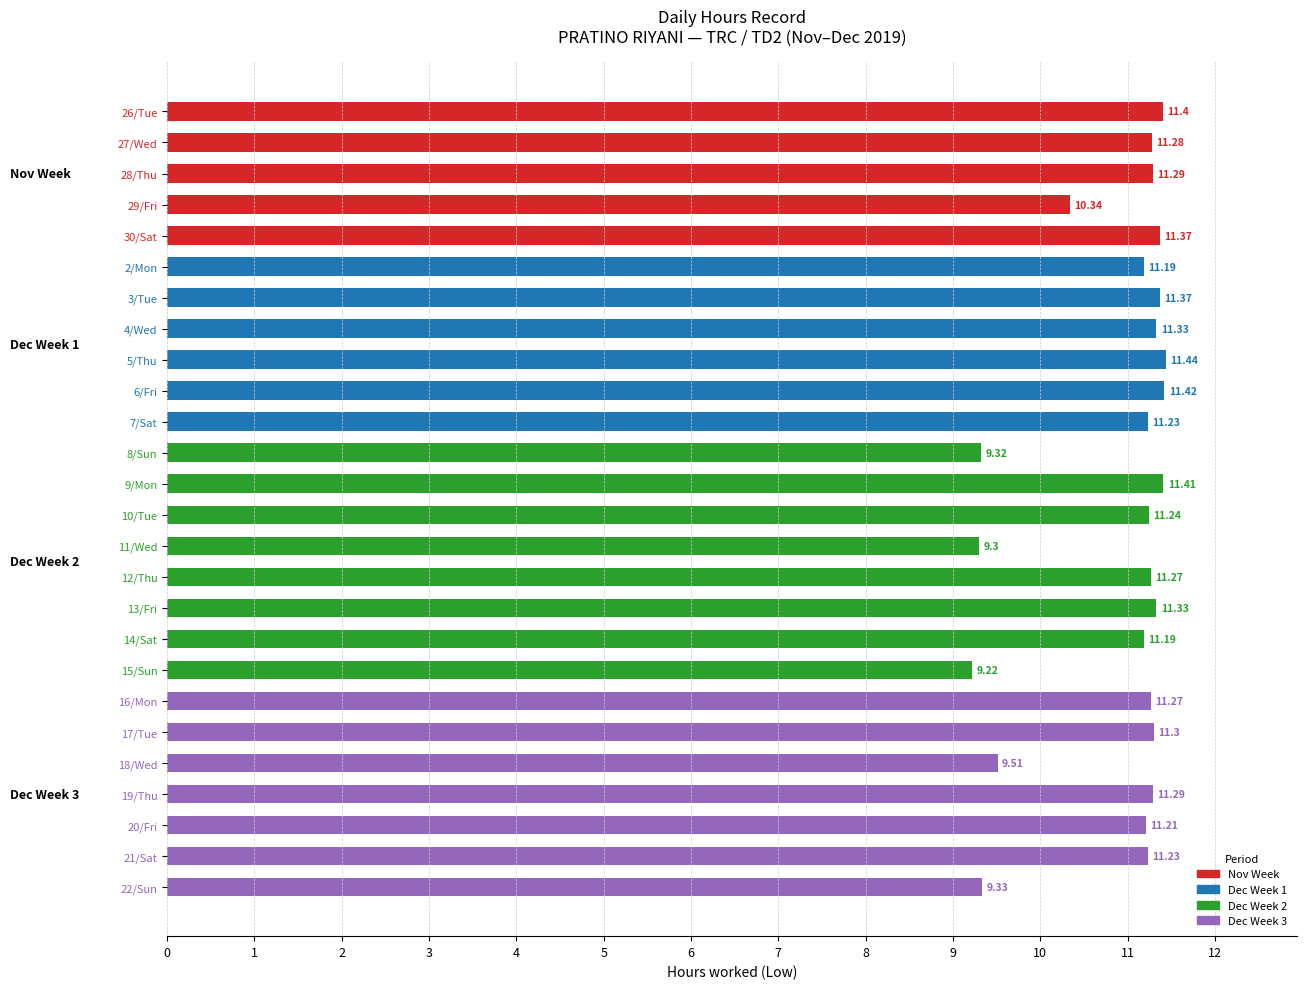

What is the sum of all values?

283.1